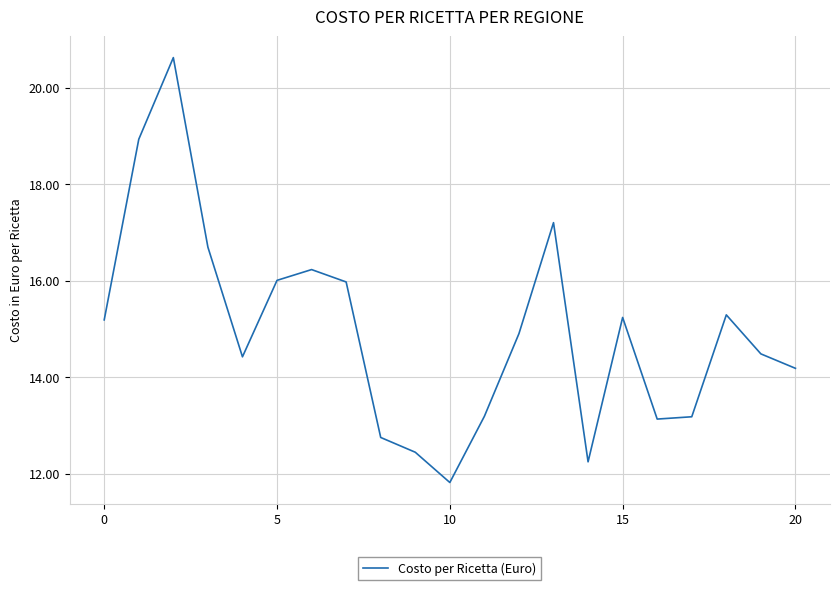

What is the difference between the maximum and minimum values?

8.8